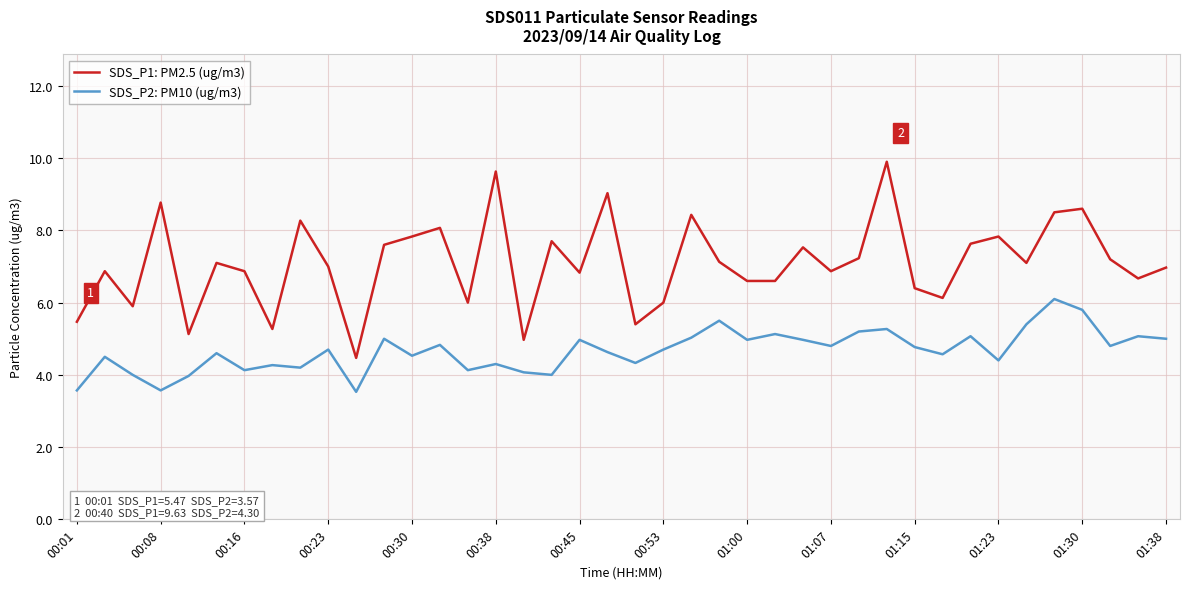

True or false: SDS_P1: PM2.5 (ug/m3) and SDS_P2: PM10 (ug/m3) cross at least once.

False